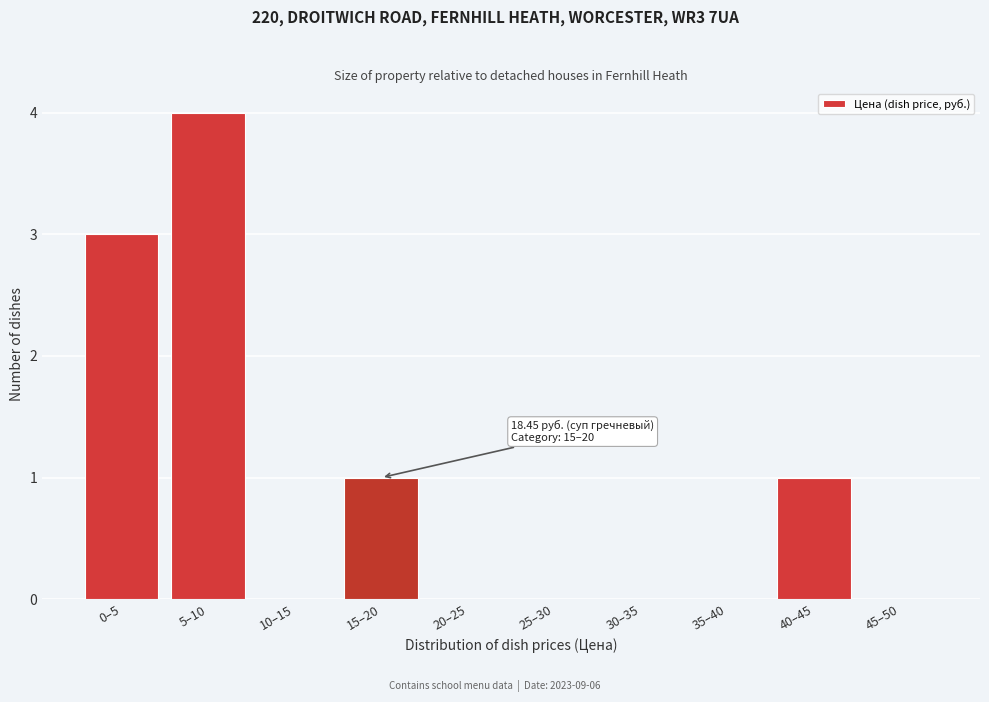

Reading left to right, list all the values displayed in this chart.

0–5=3	5–10=4	10–15=0	15–20=1	20–25=0	25–30=0	30–35=0	35–40=0	40–45=1	45–50=0